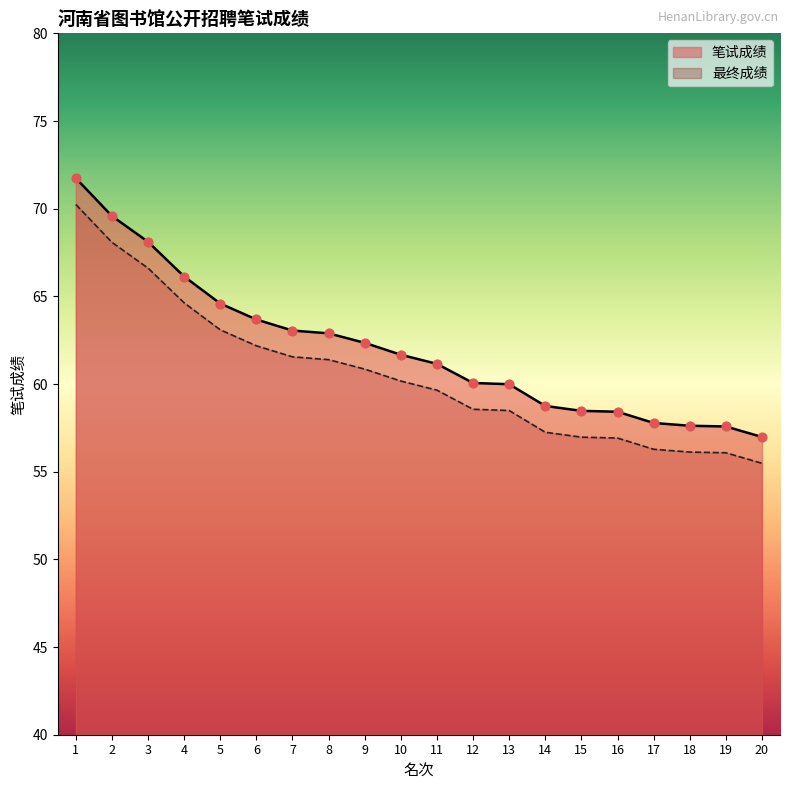

At how many categories does at least one series exceed 56?

20